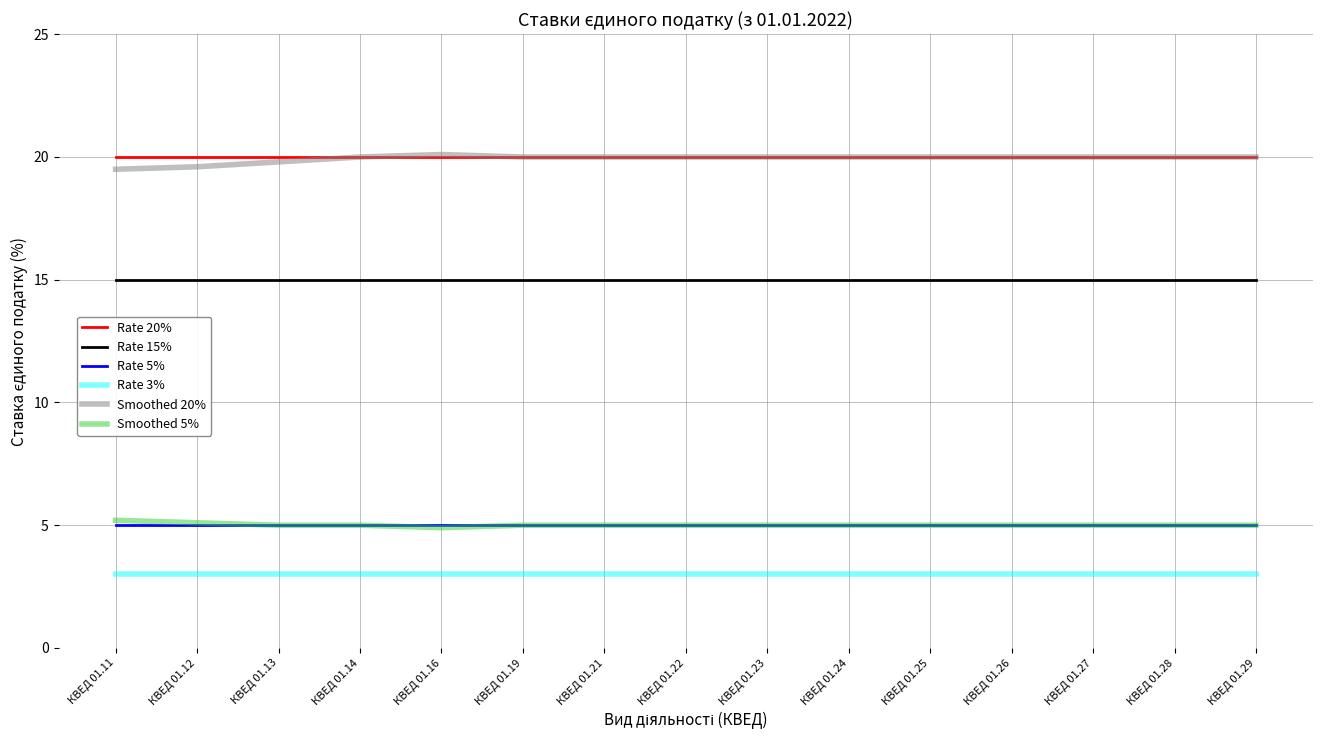

Is it true that Smoothed 5% equals 7.1 at КВЕД 01.25?

False